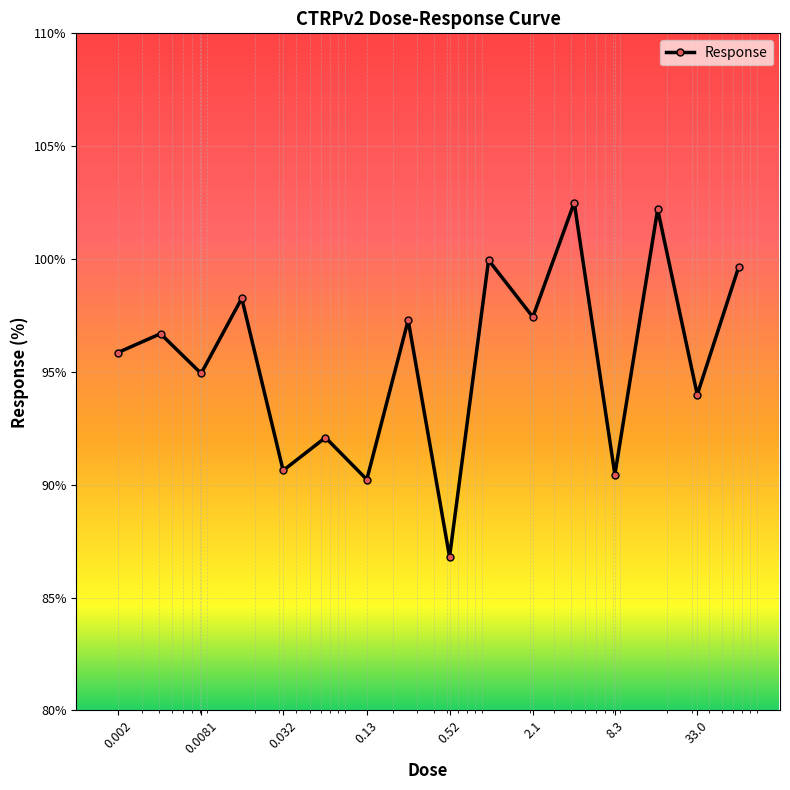

What is the sum of all values?

1528.9